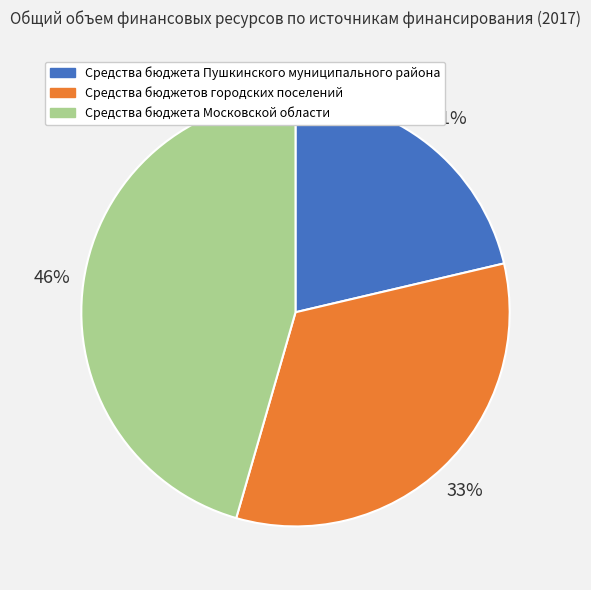

Approximately how many times larger is the value at Средства бюджета Московской области compared to Средства бюджетов городских поселений?

1.4